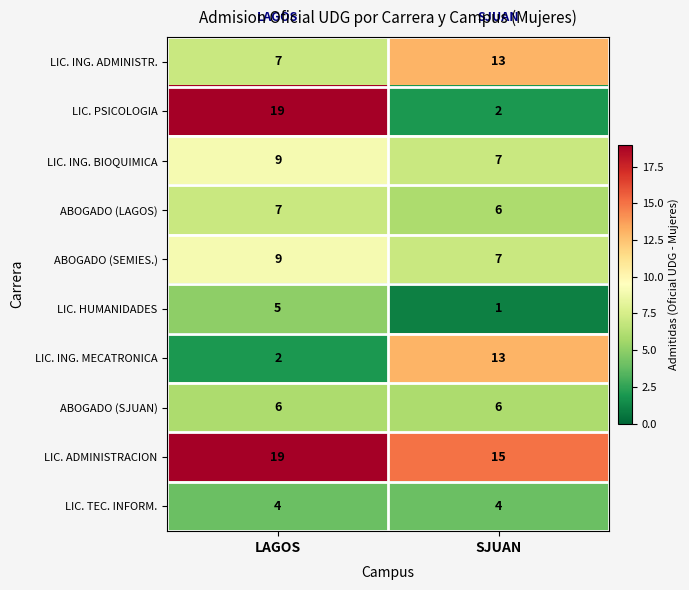

What is the spread (max minus min) of values at SJUAN?

14